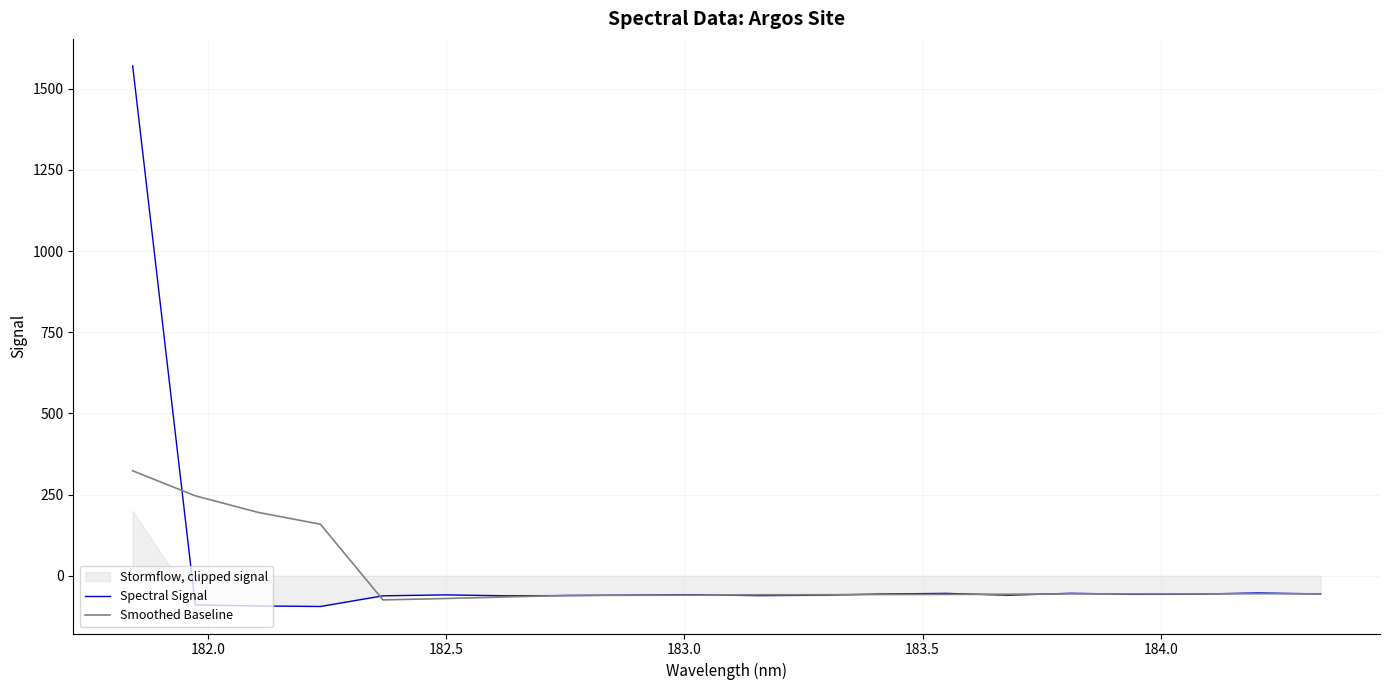

The Spectral Signal series shows -25.2 at 10. True or false?

False